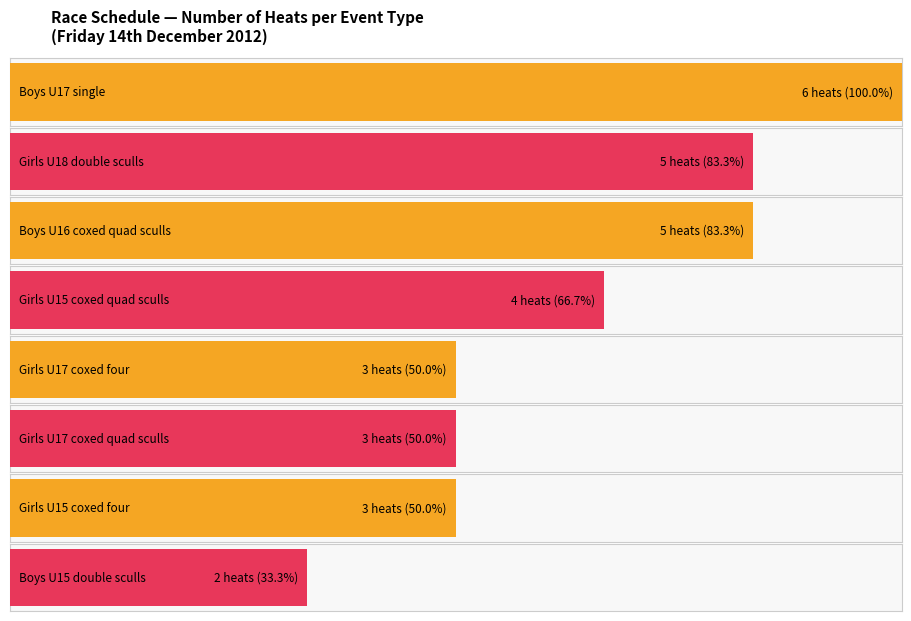

The final series shows 3 at Boys U16 coxed quad sculls. True or false?

False